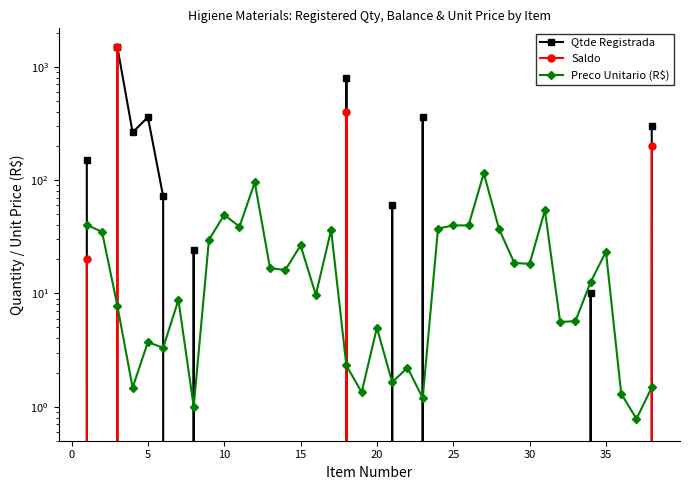

How many categories are shown in the chart?

38